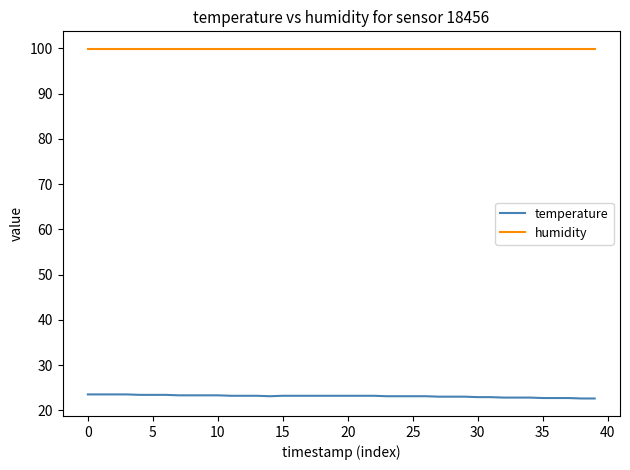

What is the minimum value shown in the chart?

22.6